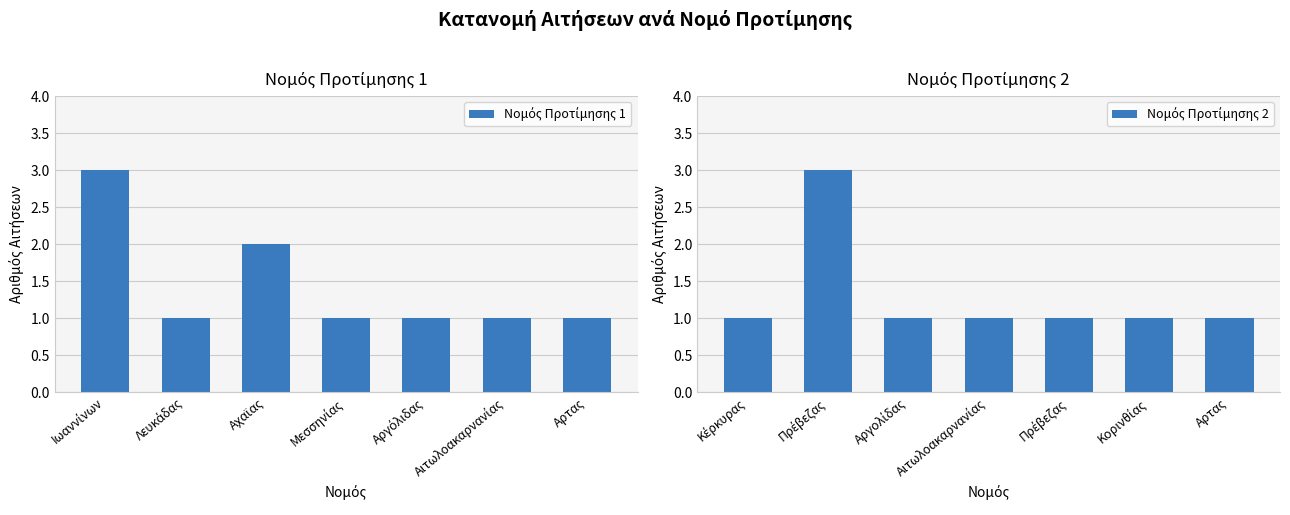

What value does the Νομός Προτίμησης 2 series have at Αιτωλοακαρνανίας?

1